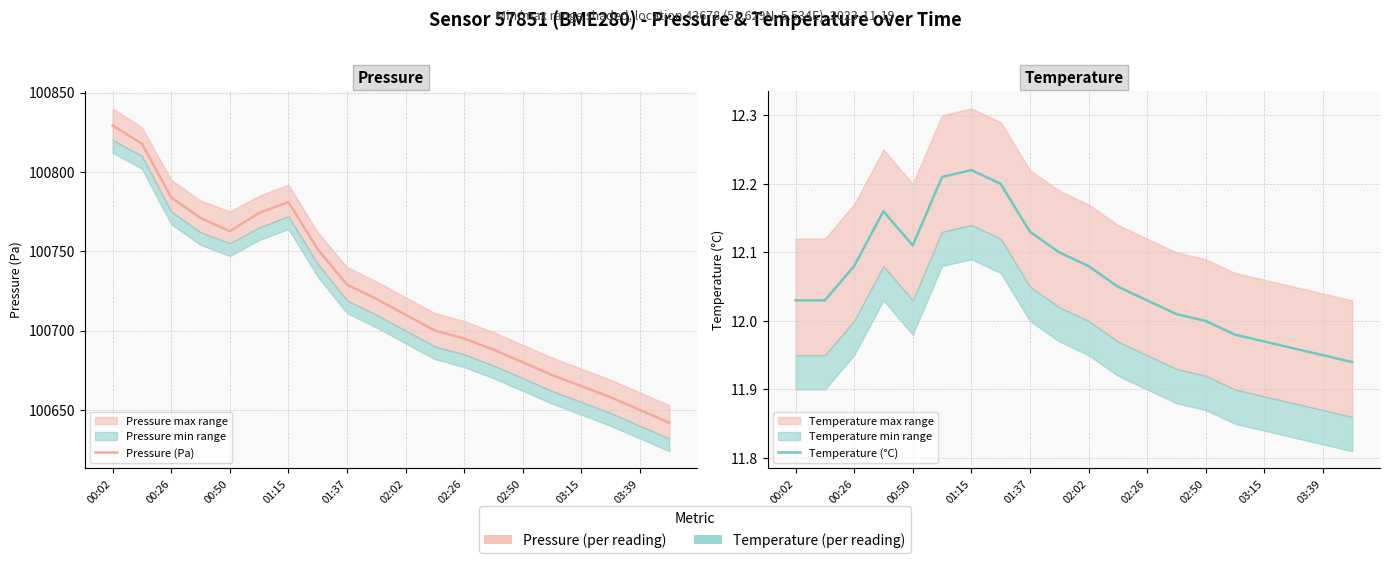

How many lines are shown in the chart?

2